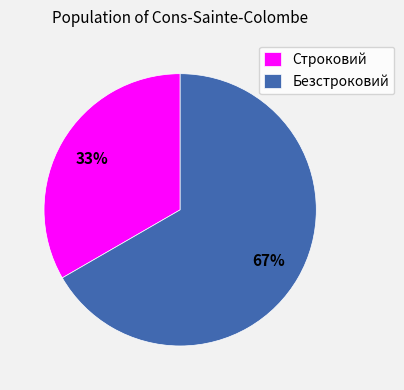

Is there any slice that represents more than half of the pie?

Yes